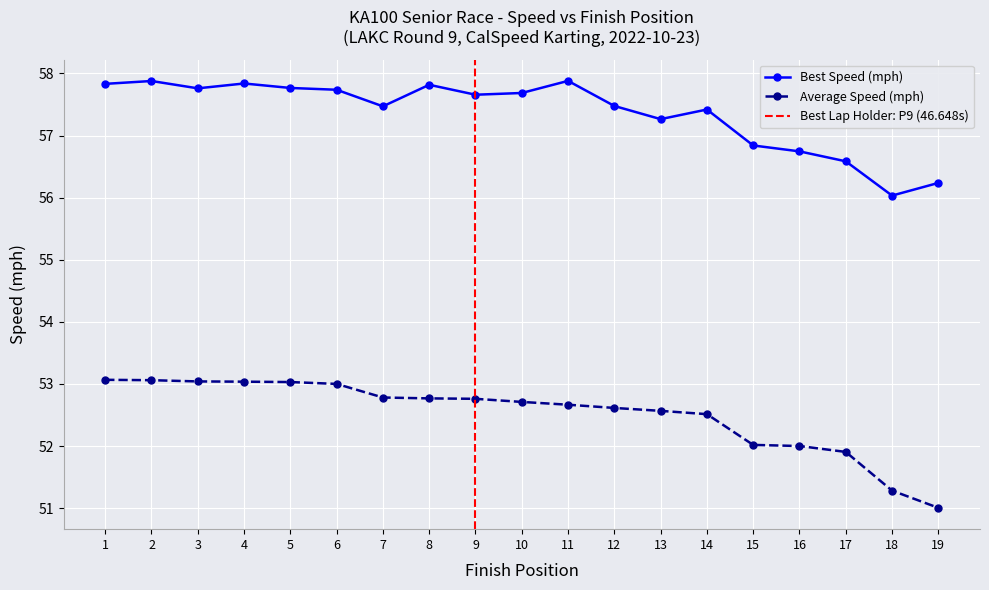

Which label corresponds to the largest value in the chart?

11